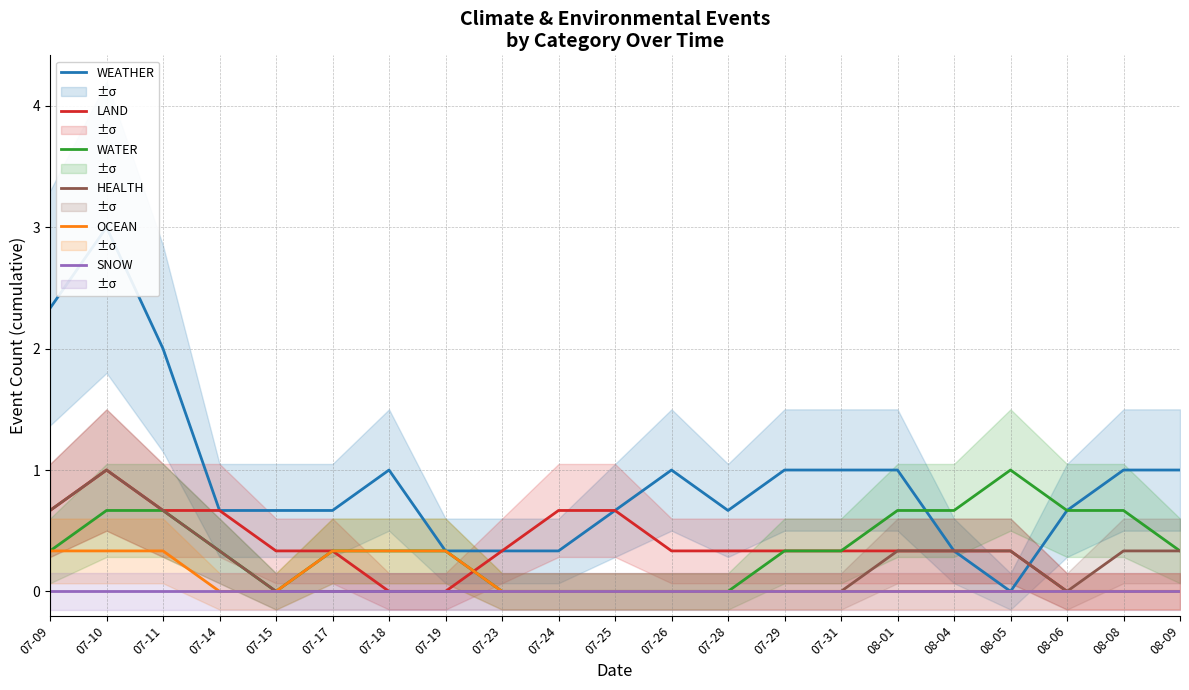

True or false: HEALTH and SNOW intersect in this chart.

False